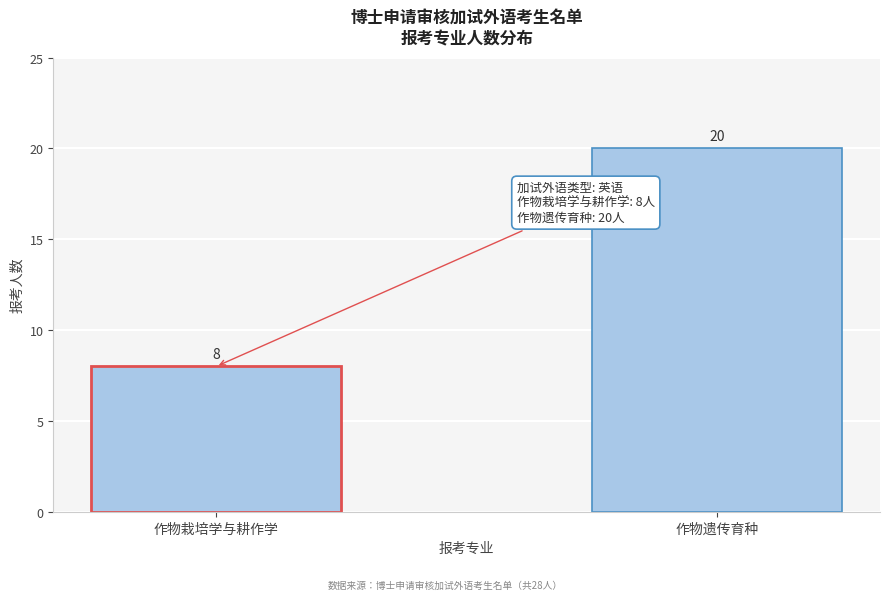

Reading left to right, extract all data points from this chart.

8	20